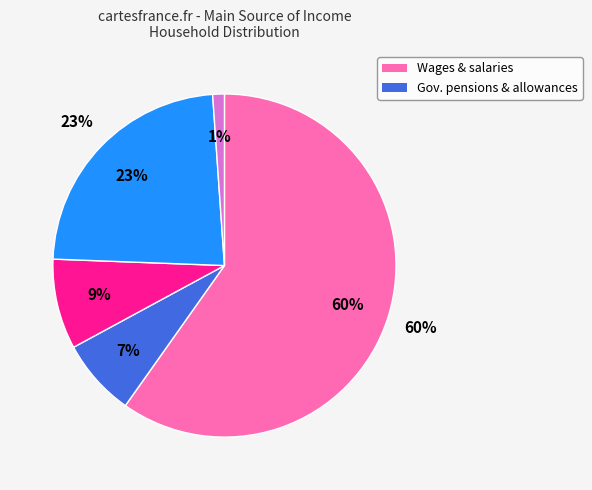

Which category has the biggest portion of the pie?

Wages and salaries